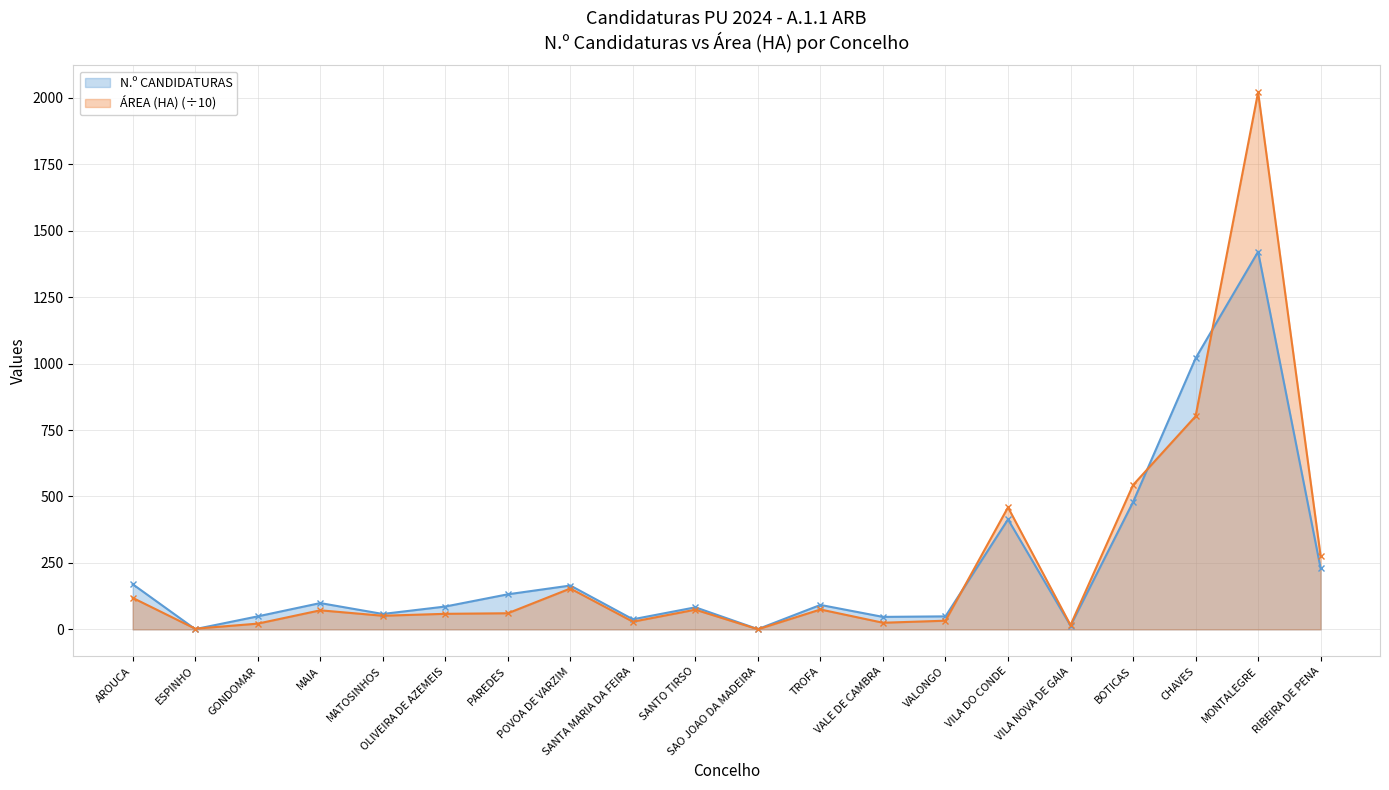

What is the sum of all N.º CANDIDATURAS values?

4648.0